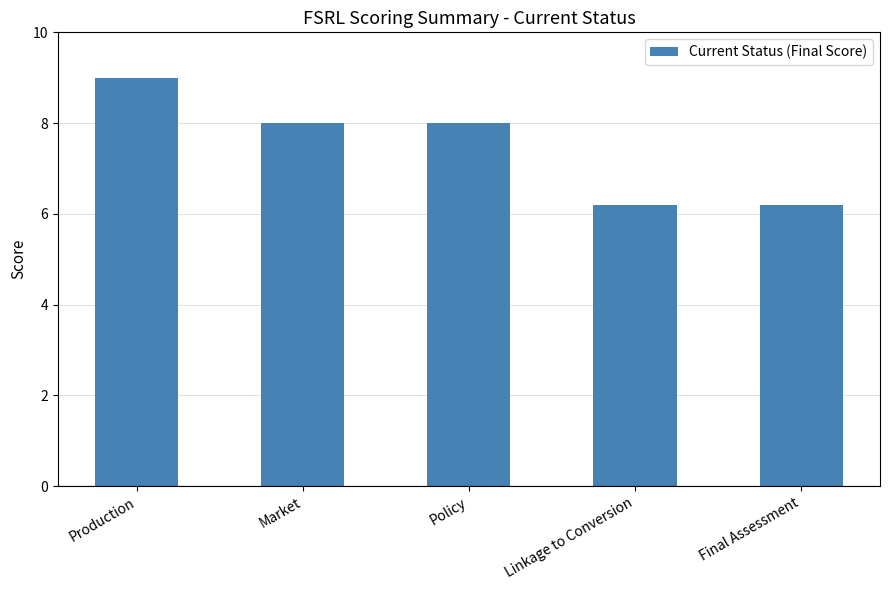

What is the change in value from Policy to Final Assessment?

-1.8